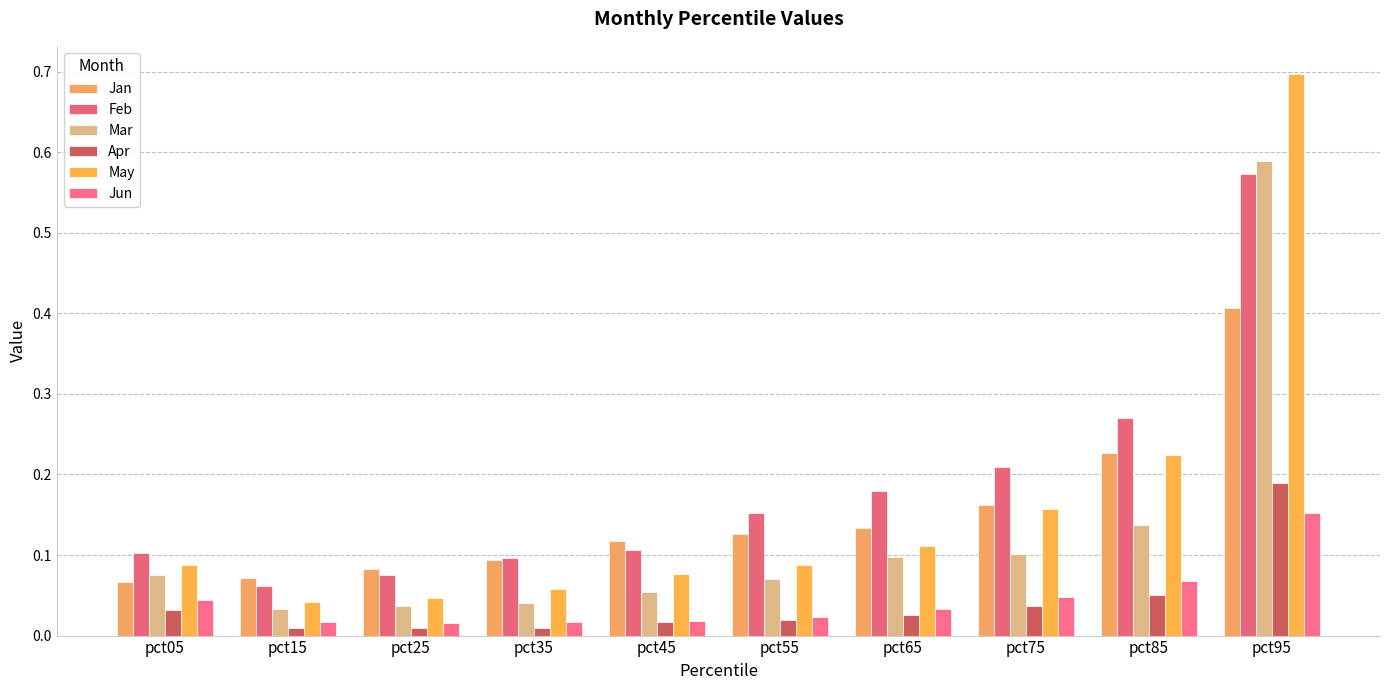

Does the chart contain any negative values?

No